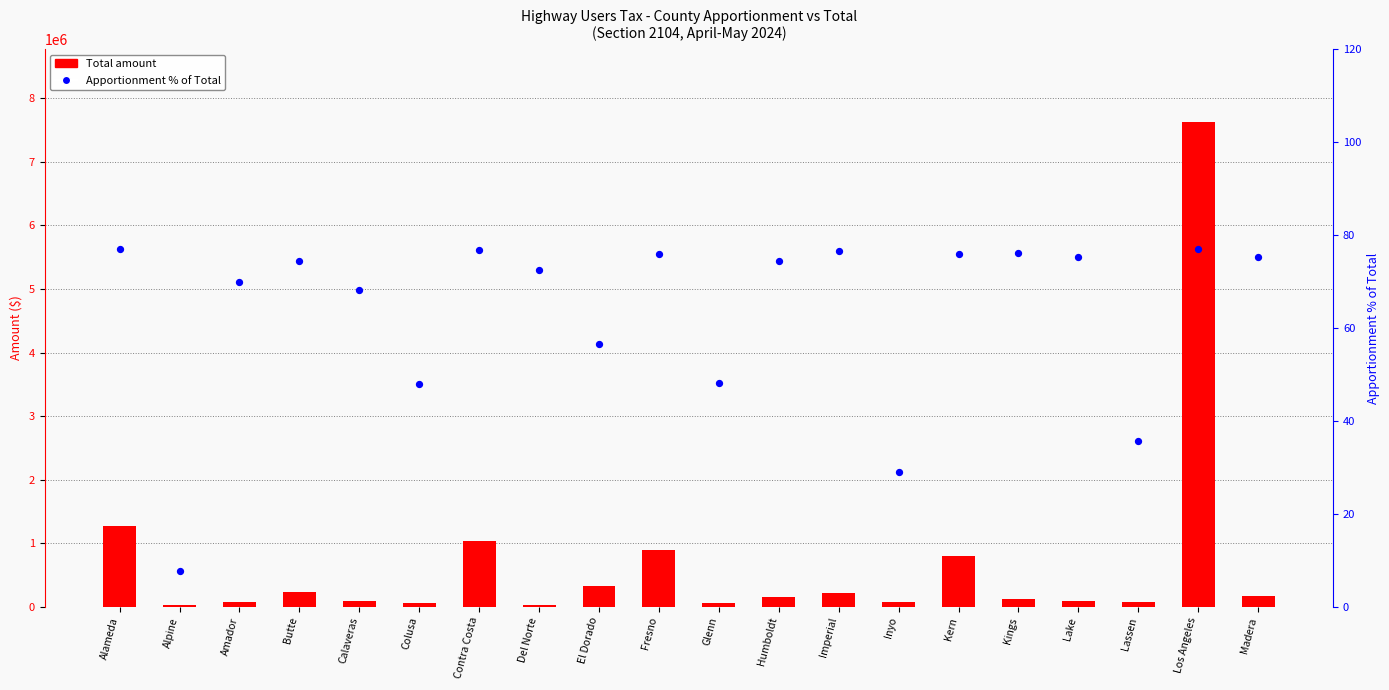

Which series has the largest total across all categories?

Total amount